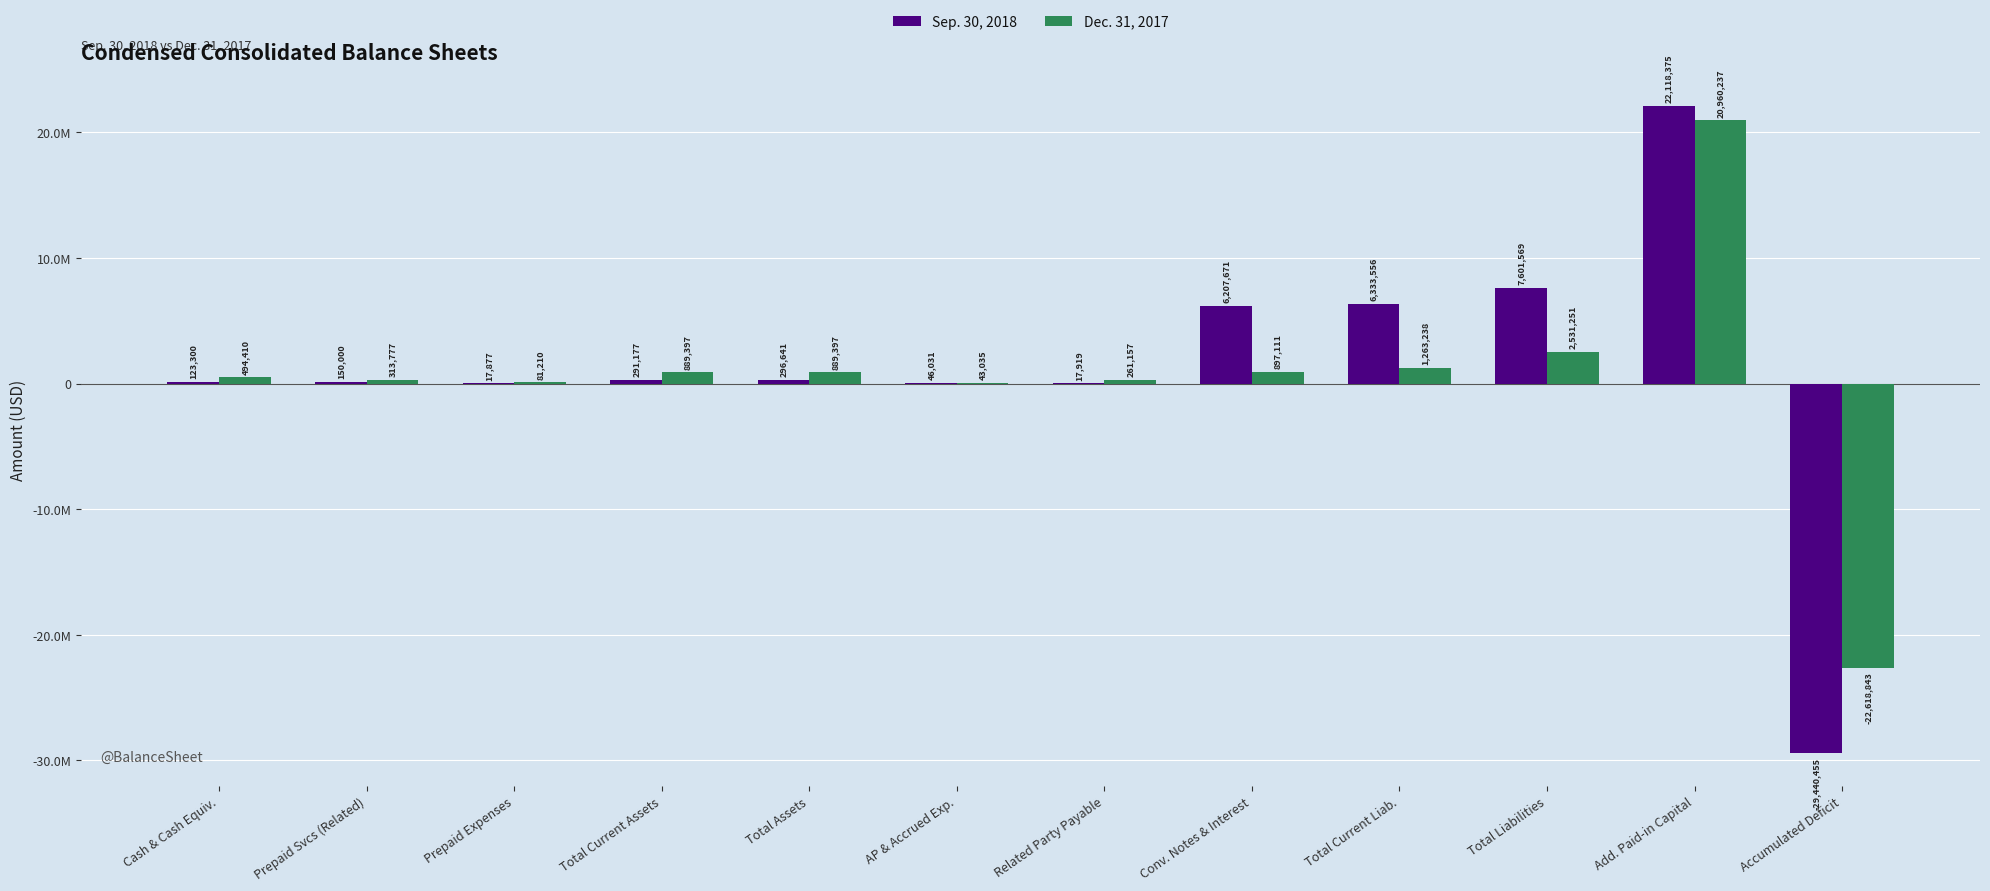

Are the bars horizontal?

No